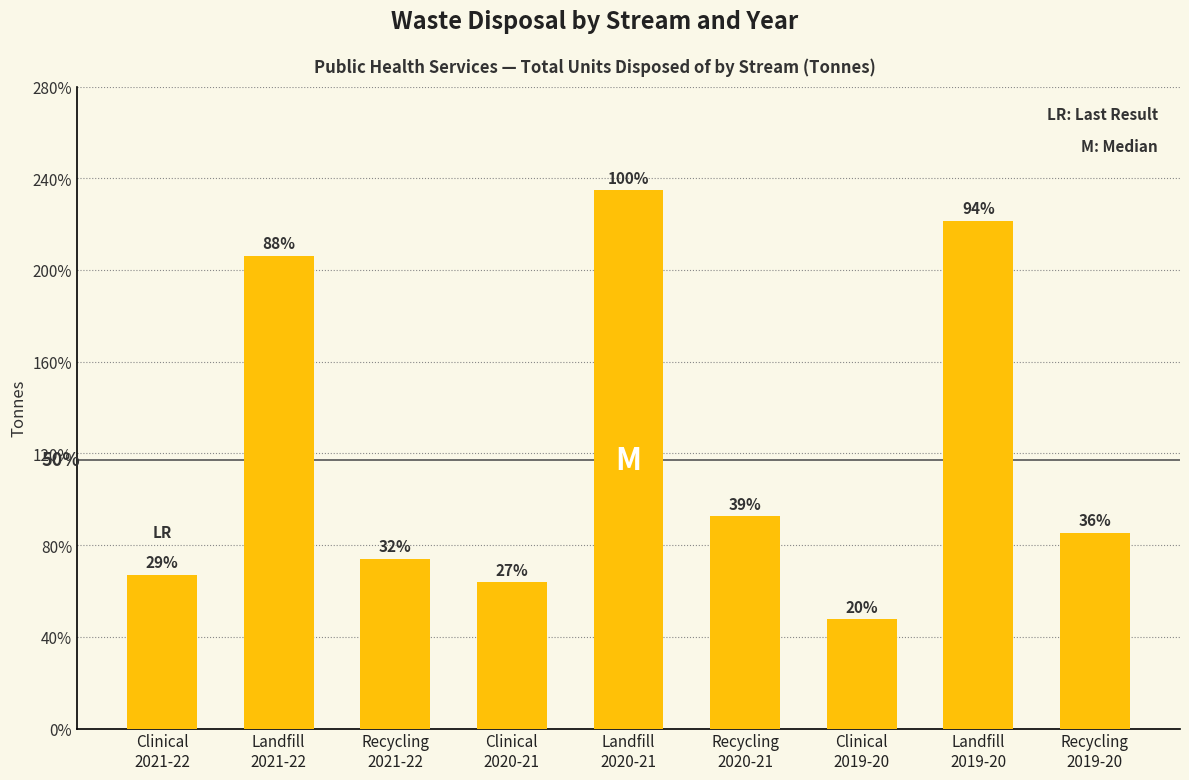

Are the bars horizontal?

No